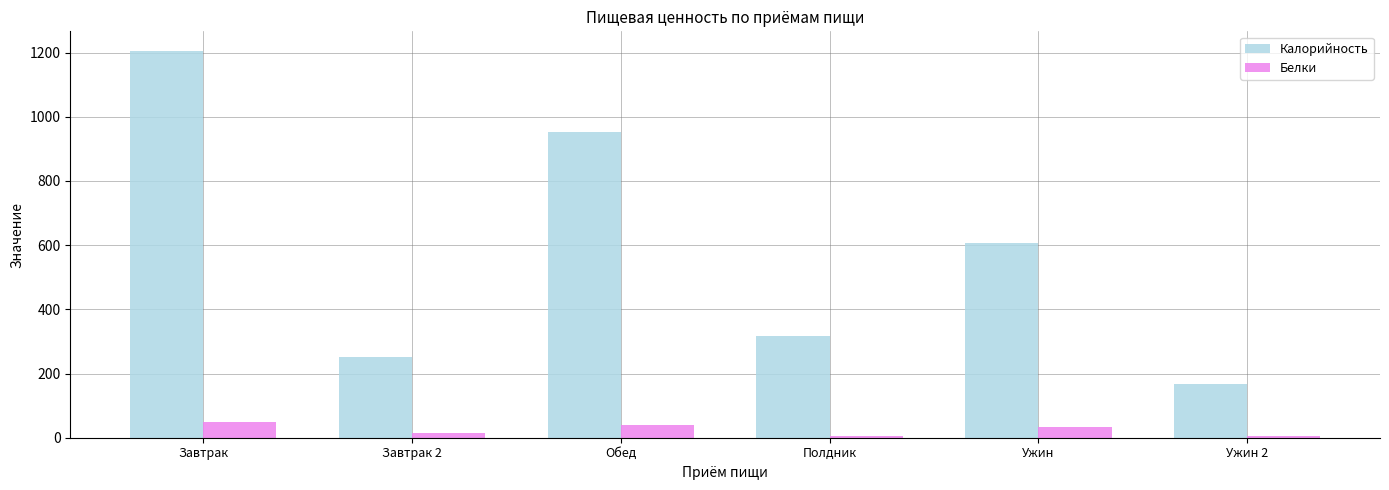

What value does the Белки series have at Обед, to the nearest 10?

40